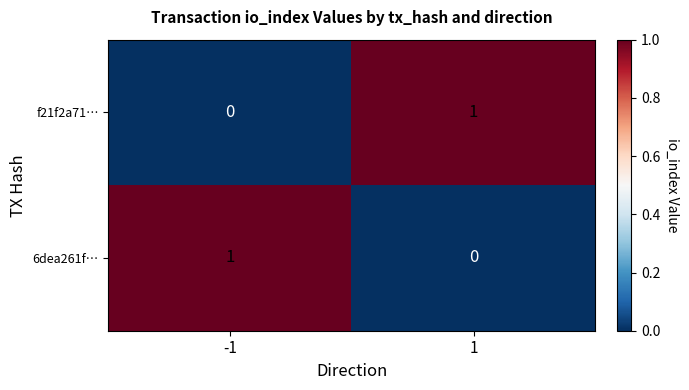

Reading left to right, list all the values displayed in this chart.

f21f2a71…: 0	1
6dea261f…: 1	0